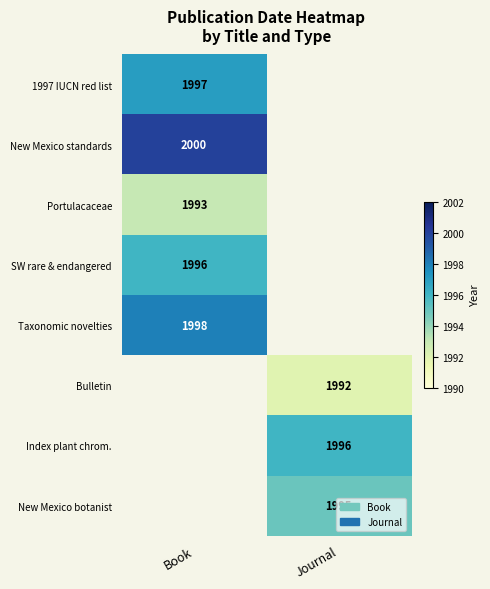

Is the value of Taxonomic novelties at Book greater than the value of Bulletin at Journal?

Yes